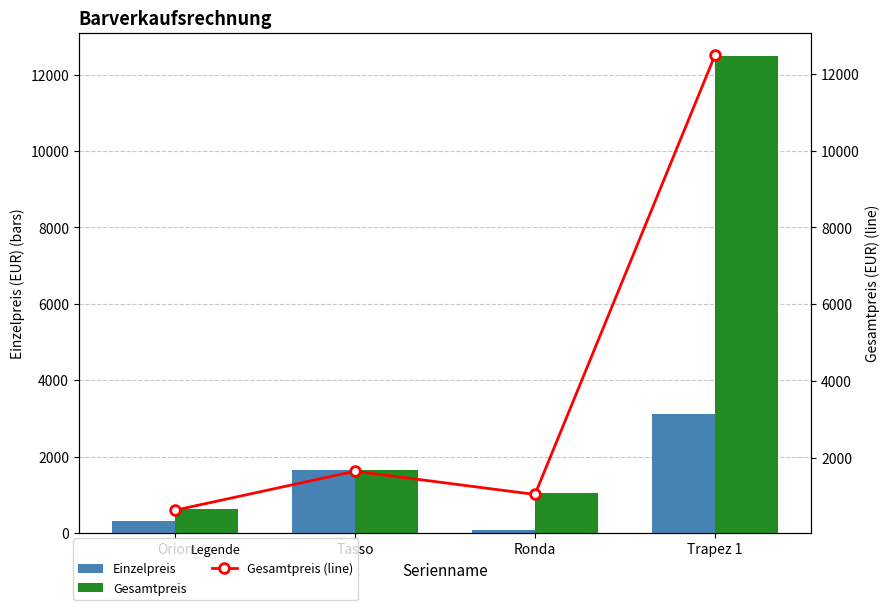

Which category has the highest value across all series?

Trapez 1